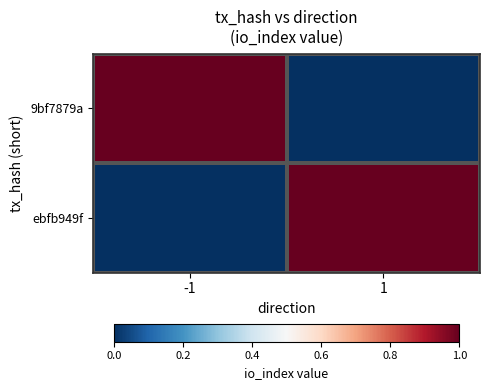

At which category is the sum across all series the highest?

-1